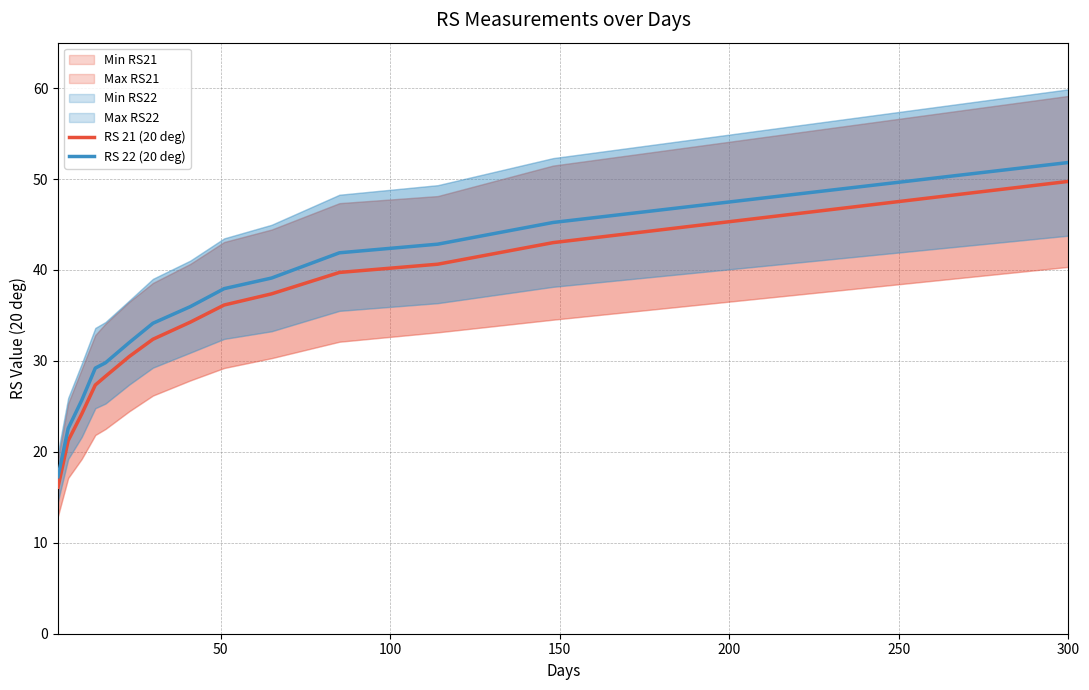

What is the highest value of the RS 21 (20 deg) series?

49.7